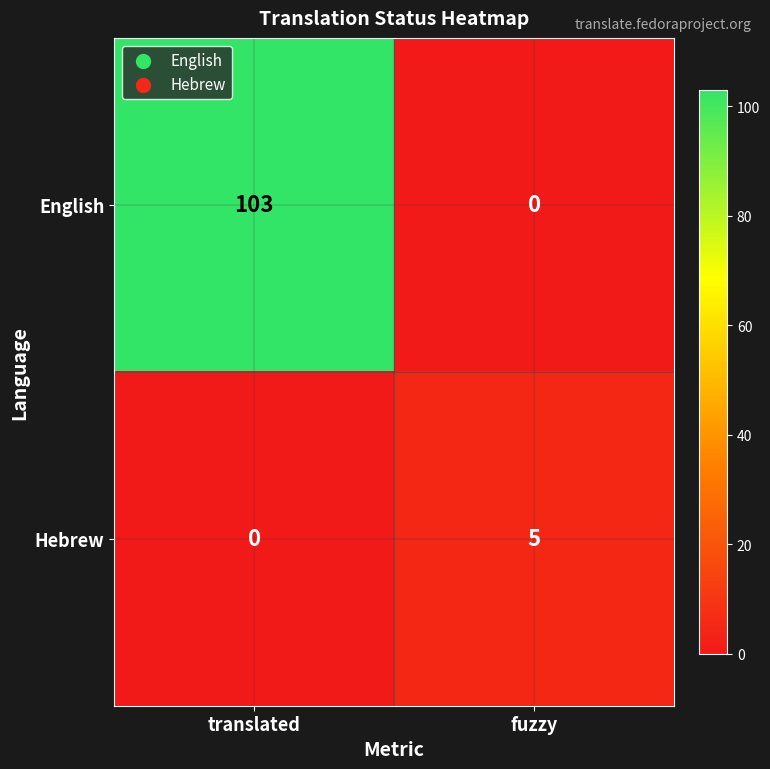

What is the sum of the English values at fuzzy and translated?

103